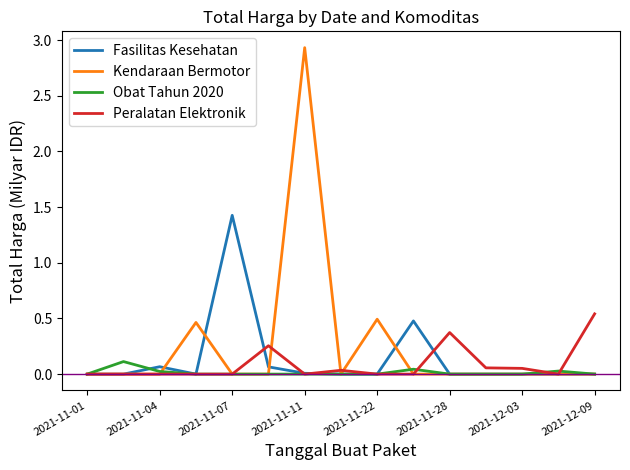

List the series in order of their peak value, lowest first.

Obat Tahun 2020, Peralatan Elektronik, Fasilitas Kesehatan, Kendaraan Bermotor